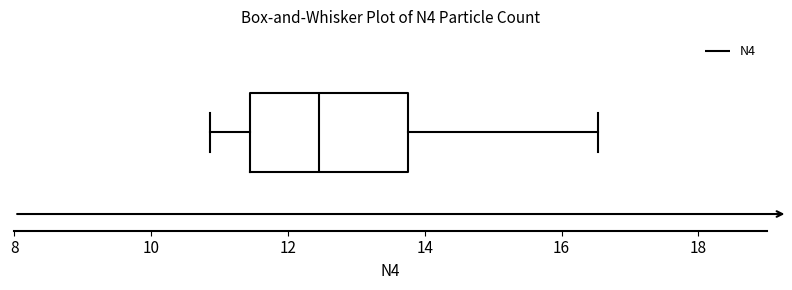

Where is the left edge of the box on the x-axis? The values are not printed on the chart, so give them approximately, as read against the axis.

11.4